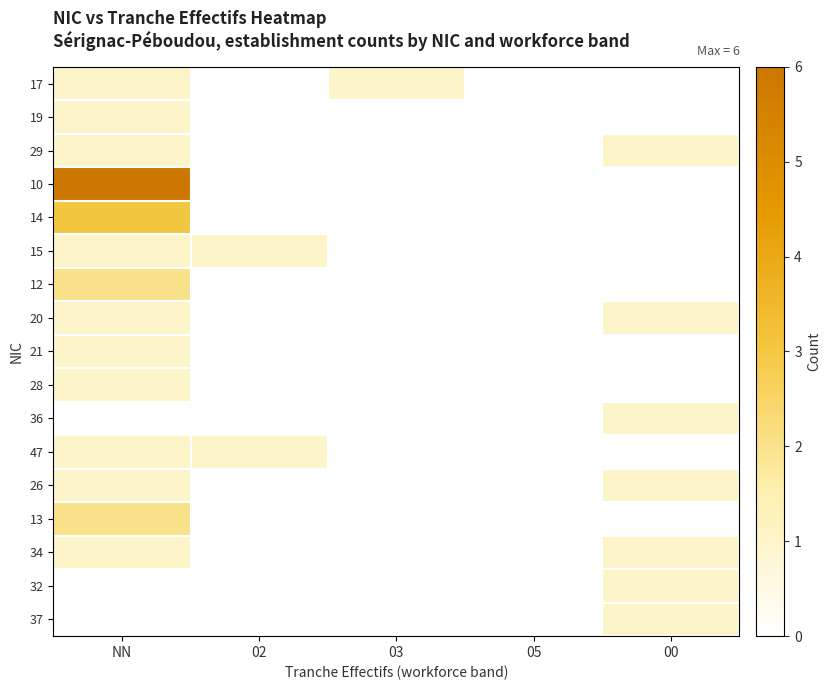

Rank the series by their maximum value, from lowest to highest.

17, 19, 29, 15, 20, 21, 28, 36, 47, 26, 34, 32, 37, 12, 13, 14, 10